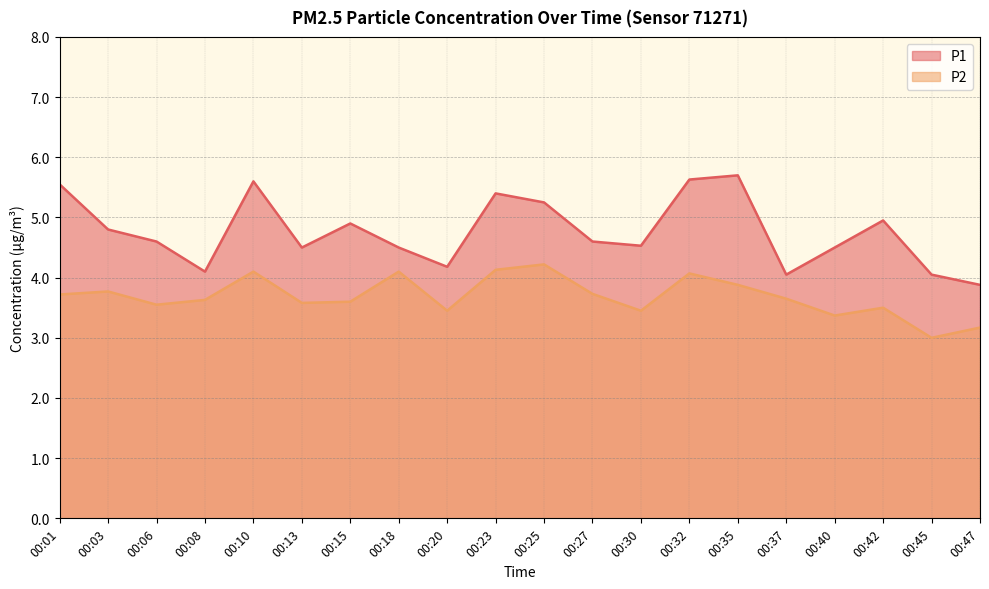

What is the value of the P1 point at the 12th from the left?

4.6